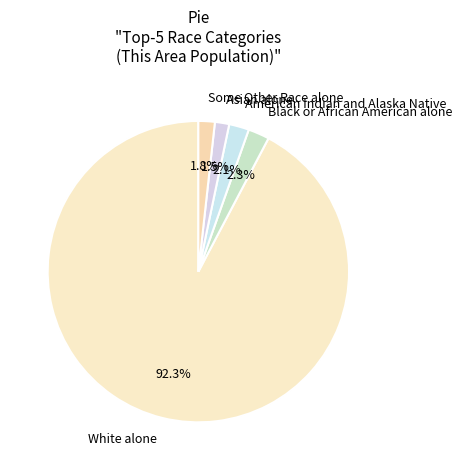

To the nearest percent, what is the average slice percentage?

20%